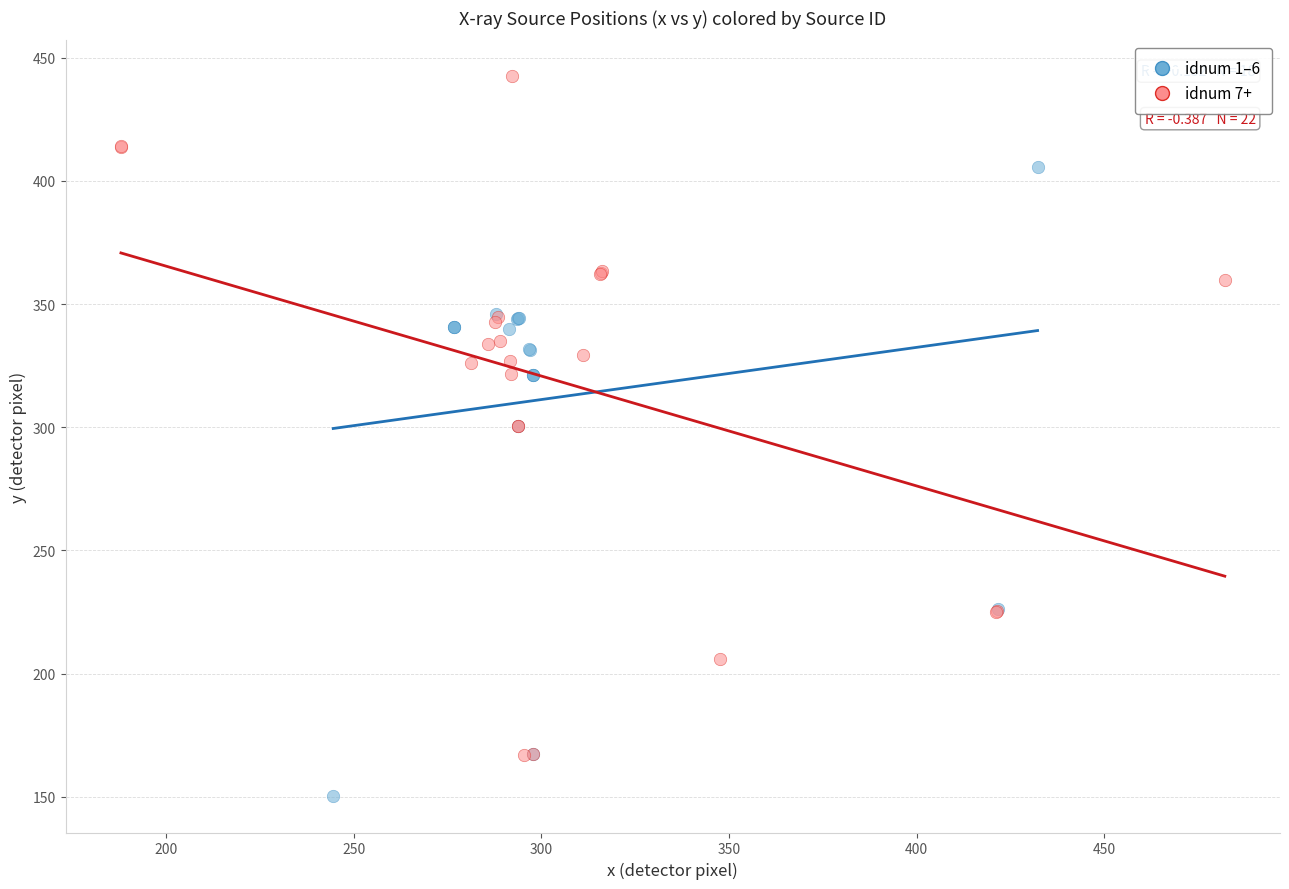

Which series reaches the maximum Y coordinate?

idnum 7+